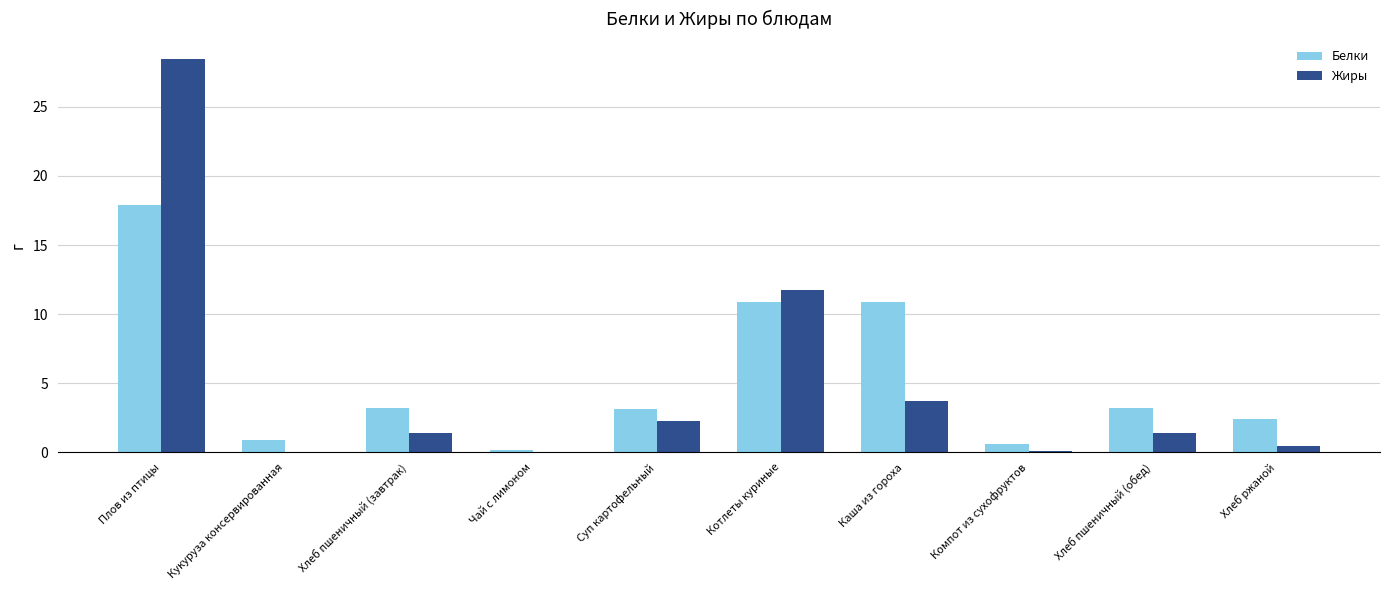

What is the highest value of the Жиры series?

28.5